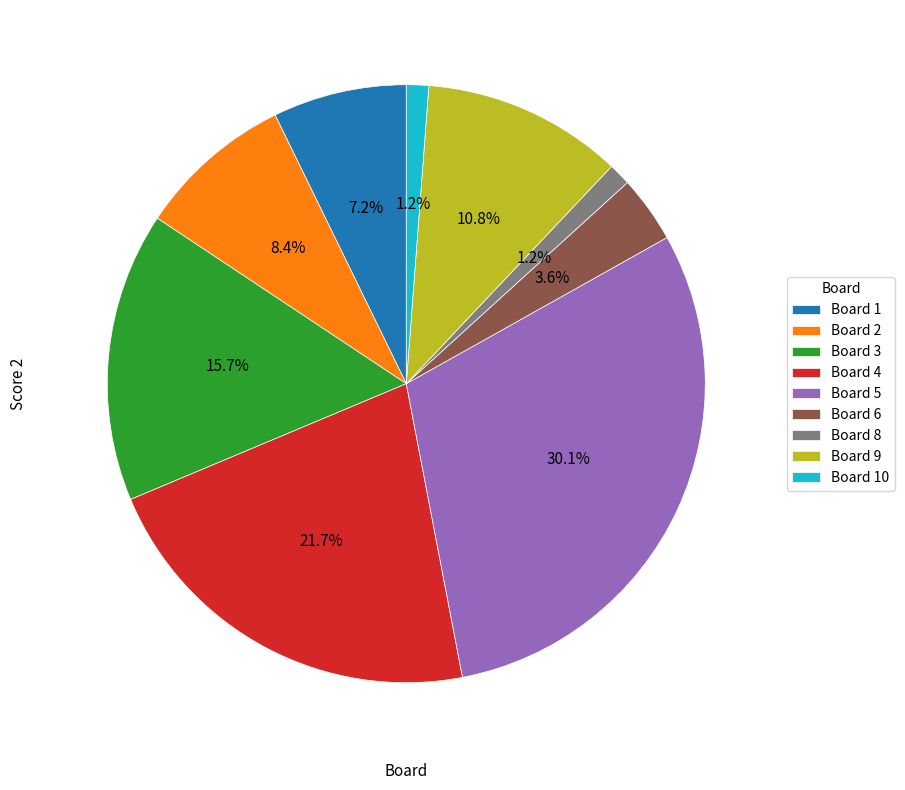

True or false: Board 8 accounts for 1% of the total.

True